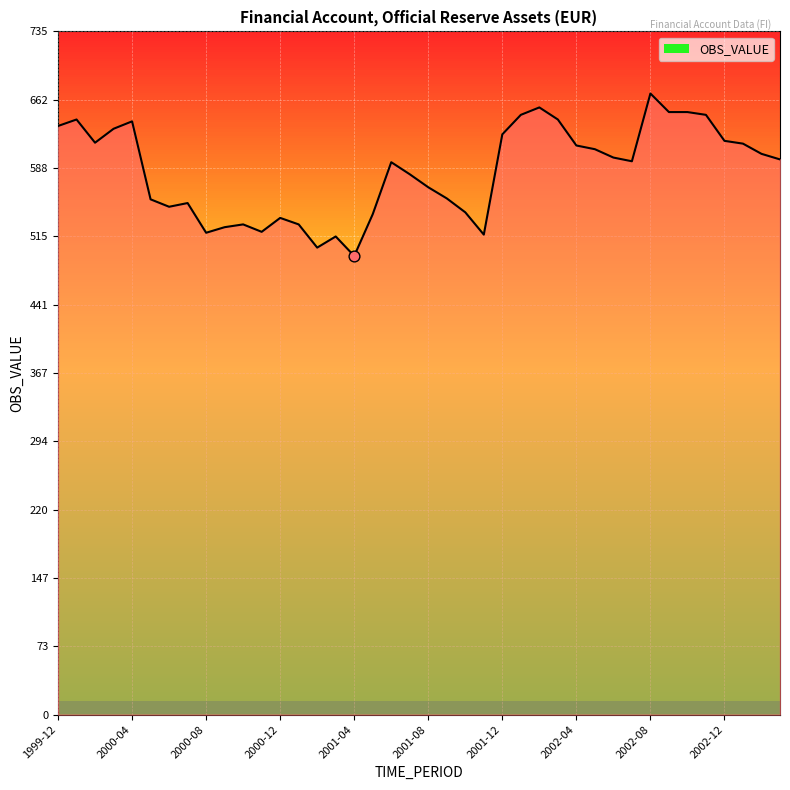

What is the greatest value displayed?

669